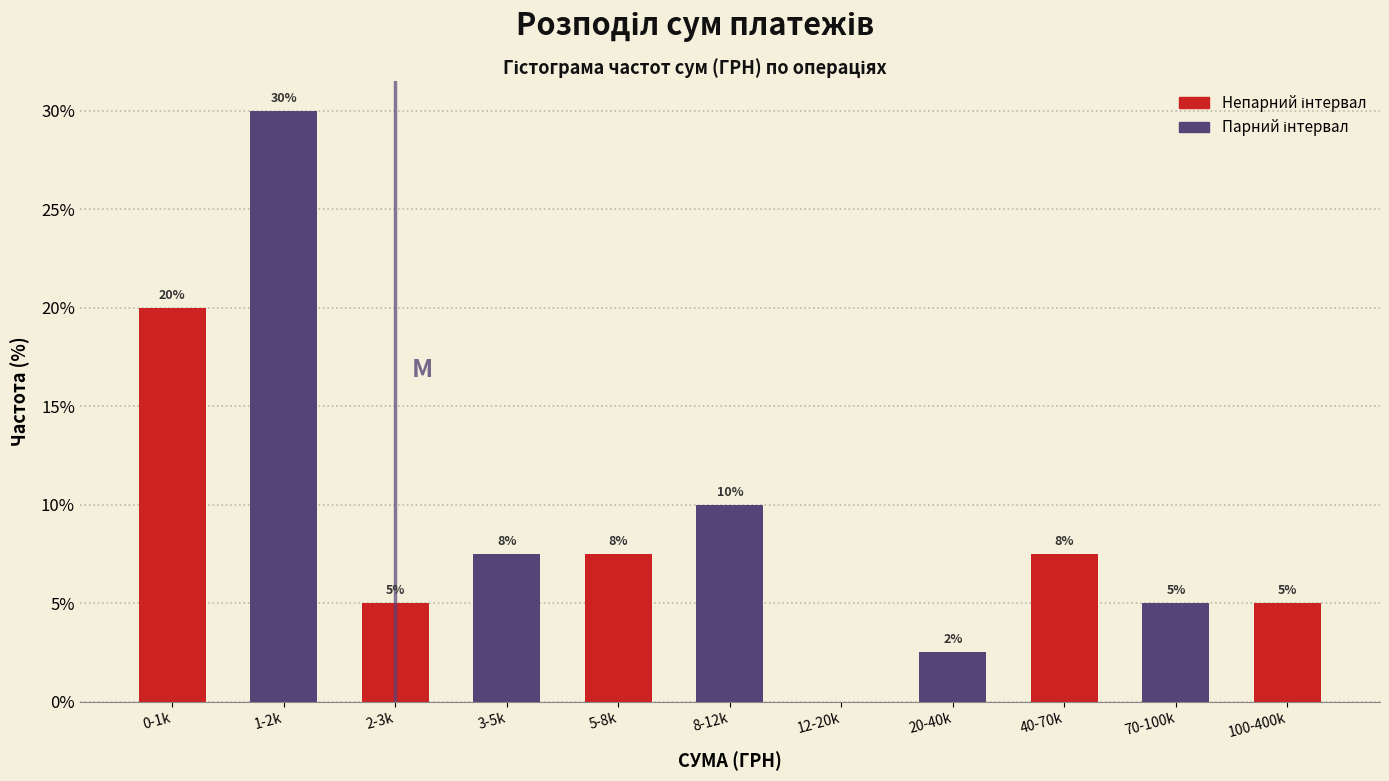

At which label does the data first exceed 7?

0-1k